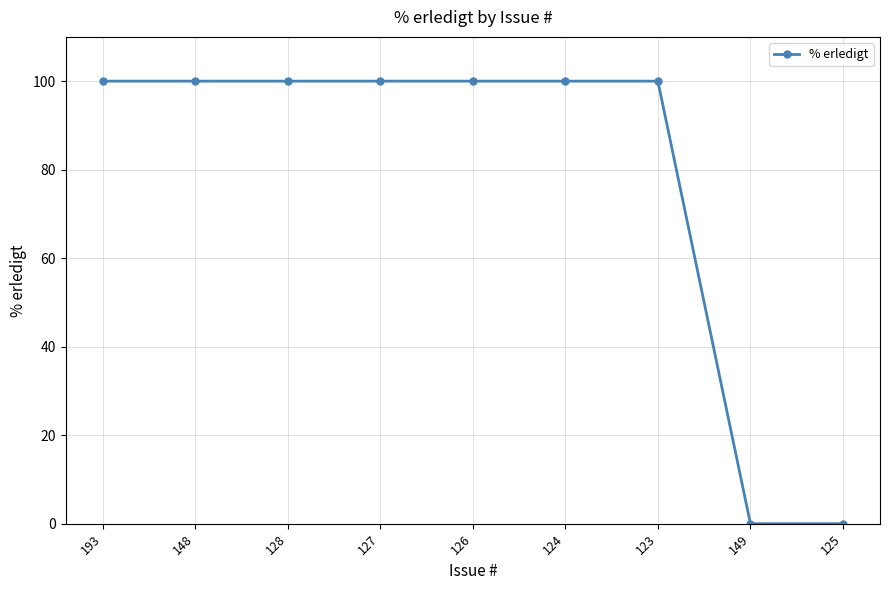

What is the change in value from 128 to 149?

-100